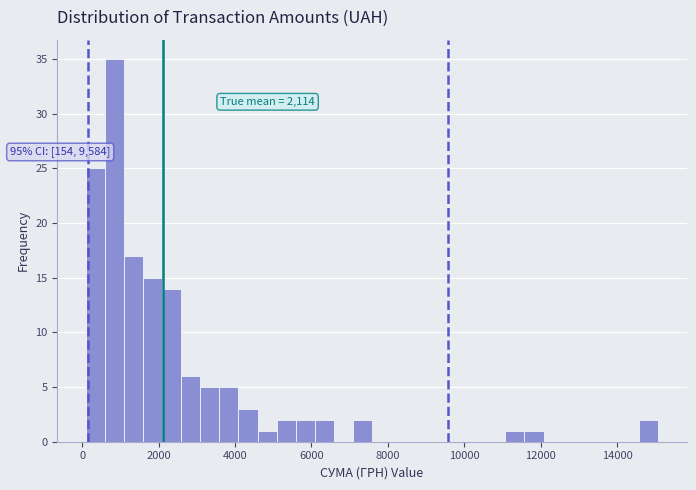

Around what value on the x-axis is the tallest bar? Give the approximate position of its centre, as read against the axis.

800